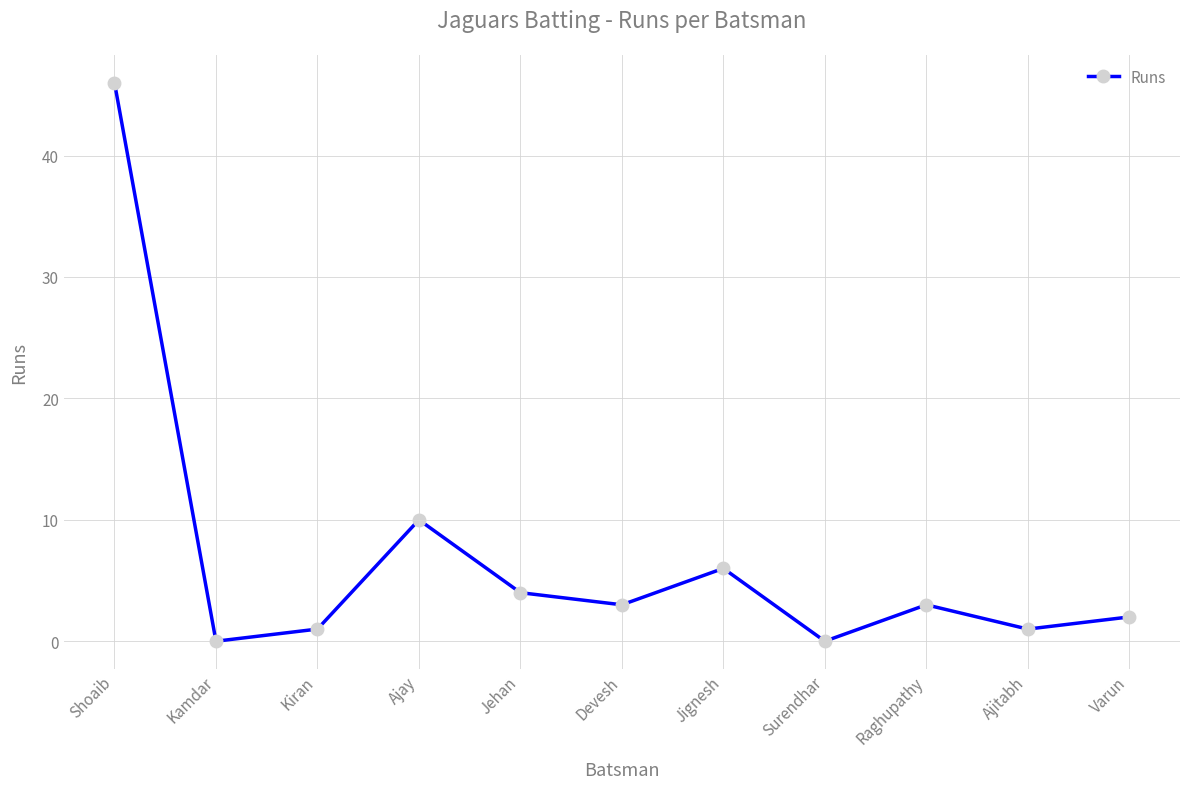

How many values are below 3?

5